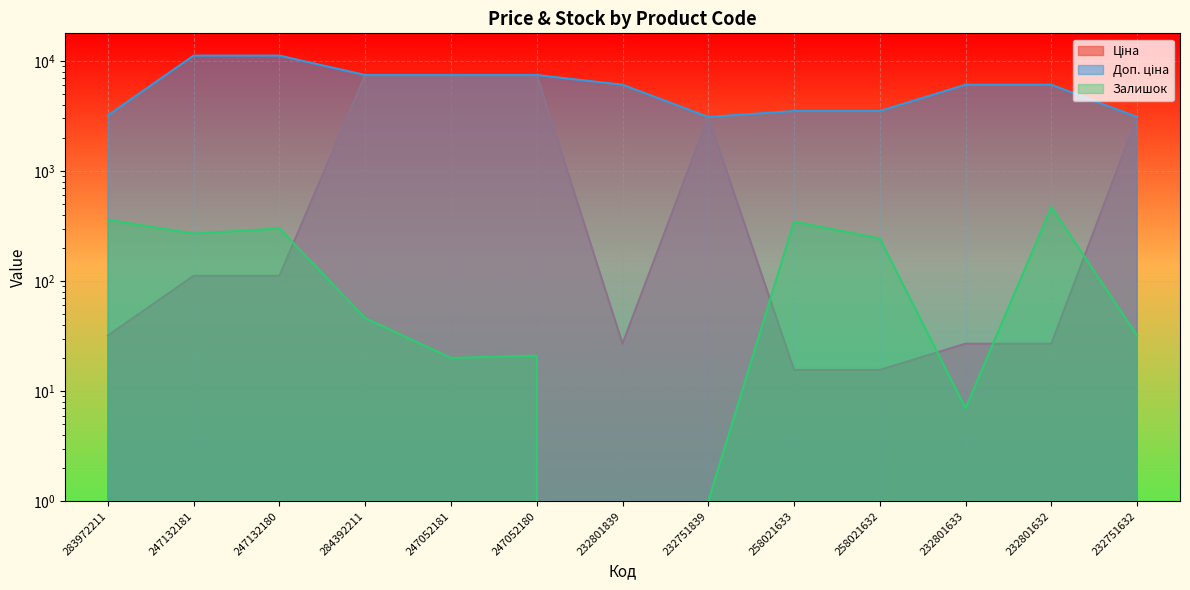

What is the difference between the maximum and second lowest values in the Ціна series?

7420.6